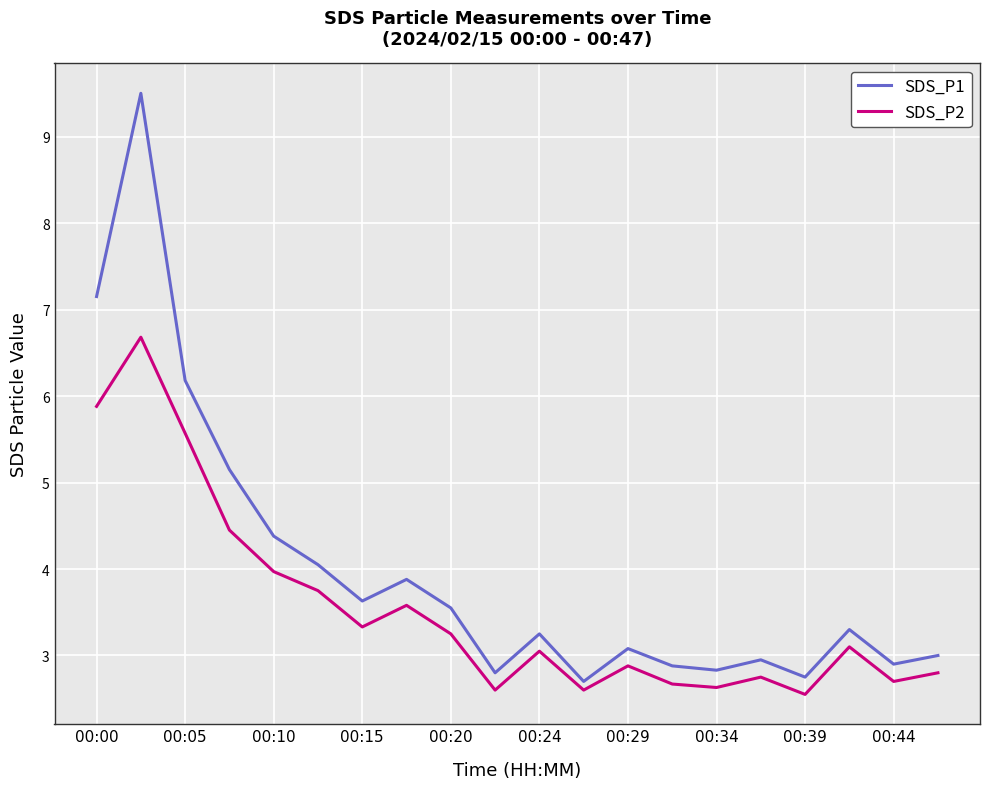

Which series has the largest total across all categories?

SDS_P1